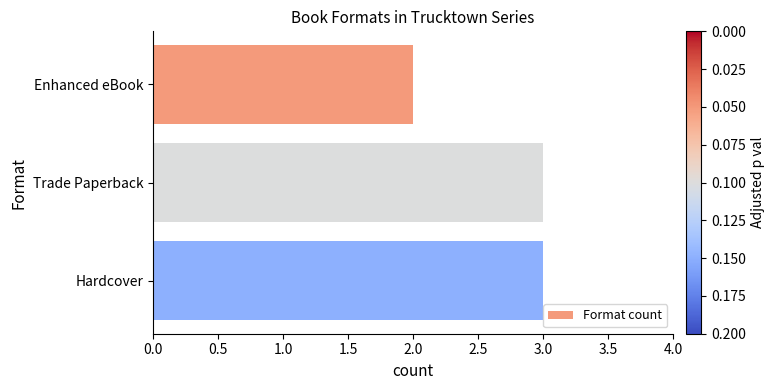

Does the chart contain stacked bars?

No